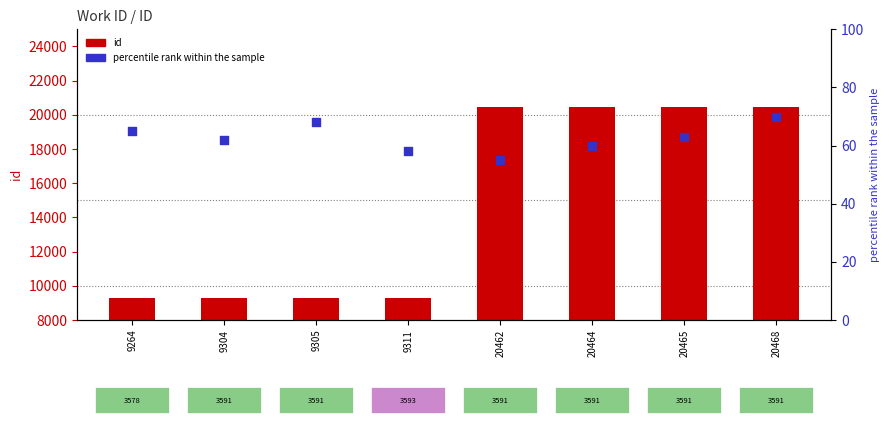

Which series has the largest Y range (max minus min)?

id